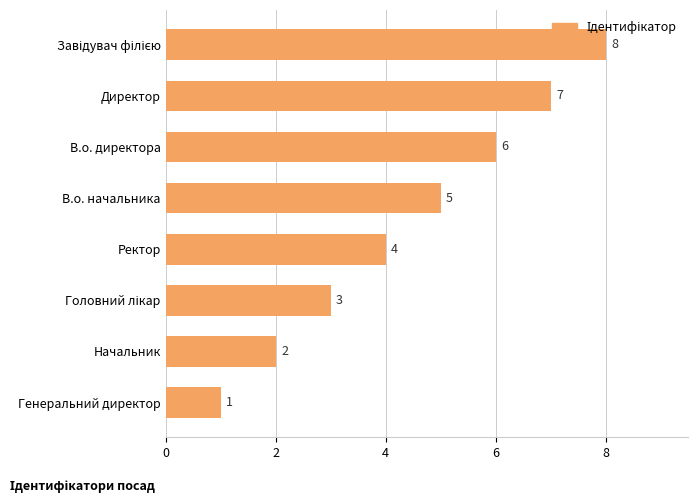

Reading bottom to top, transcribe all the data shown in this chart.

1	2	3	4	5	6	7	8